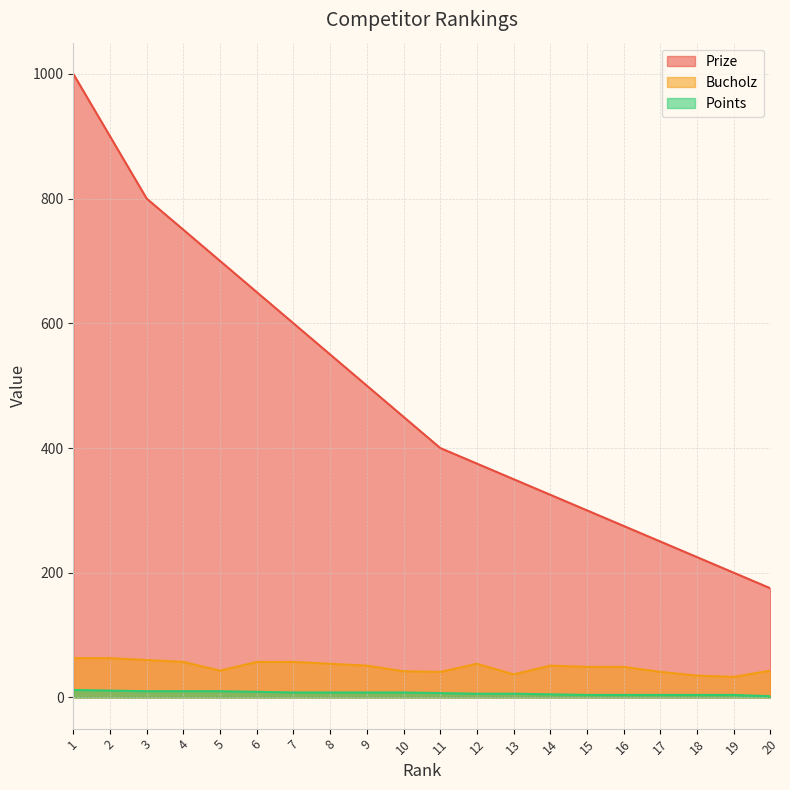

What is the difference between the maximum and minimum values in the Points series?

10